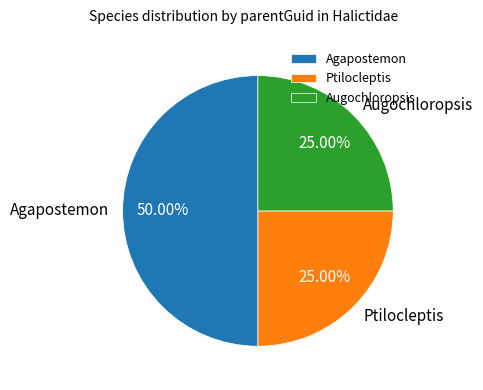

Which category has the biggest portion of the pie?

Agapostemon